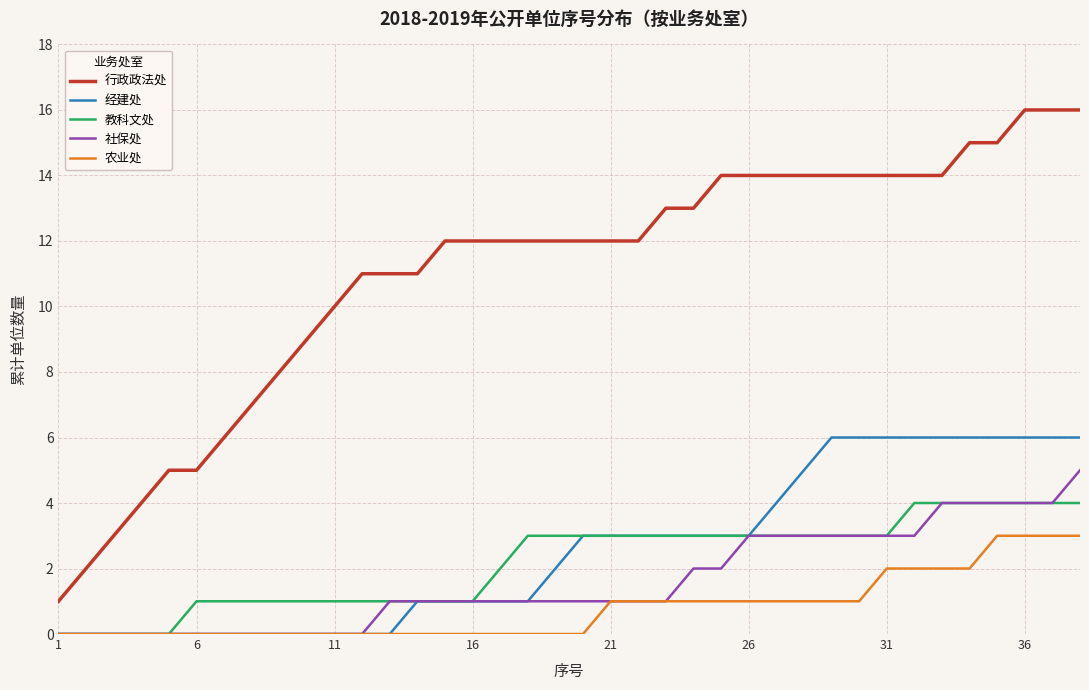

Reading right to left, list all the values displayed in this chart.

行政政法处: 16	16	16	15	15	14	14	14	14	14	14	14	14	14	13	13	12	12	12	12	12	12	12	12	11	11	11	10	9	8	7	6	5	5	4	3	2	1
经建处: 6	6	6	6	6	6	6	6	6	6	5	4	3	3	3	3	3	3	3	2	1	1	1	1	1	0	0	0	0	0	0	0	0	0	0	0	0	0
教科文处: 4	4	4	4	4	4	4	3	3	3	3	3	3	3	3	3	3	3	3	3	3	2	1	1	1	1	1	1	1	1	1	1	1	0	0	0	0	0
社保处: 5	4	4	4	4	4	3	3	3	3	3	3	3	2	2	1	1	1	1	1	1	1	1	1	1	1	0	0	0	0	0	0	0	0	0	0	0	0
农业处: 3	3	3	3	2	2	2	2	1	1	1	1	1	1	1	1	1	1	0	0	0	0	0	0	0	0	0	0	0	0	0	0	0	0	0	0	0	0